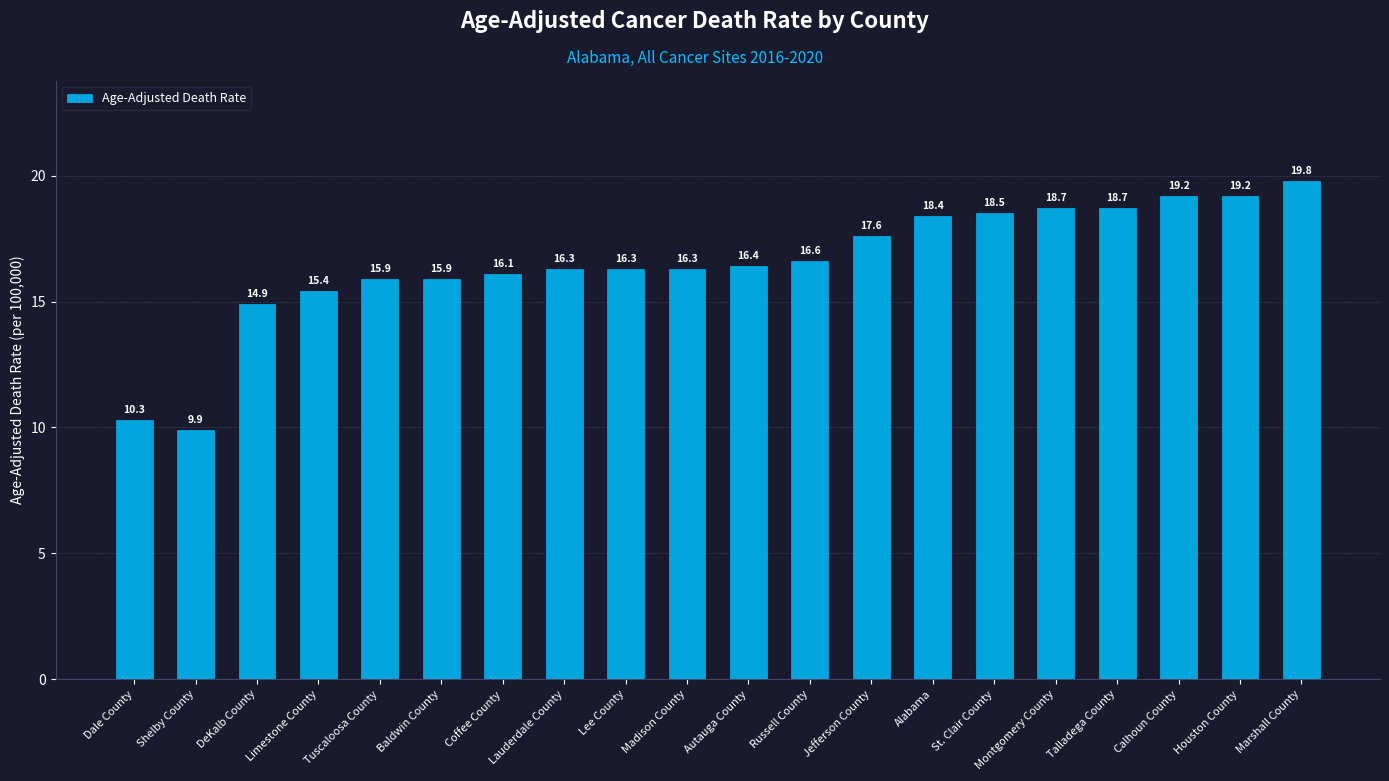

Read the value at Lee County.

16.3